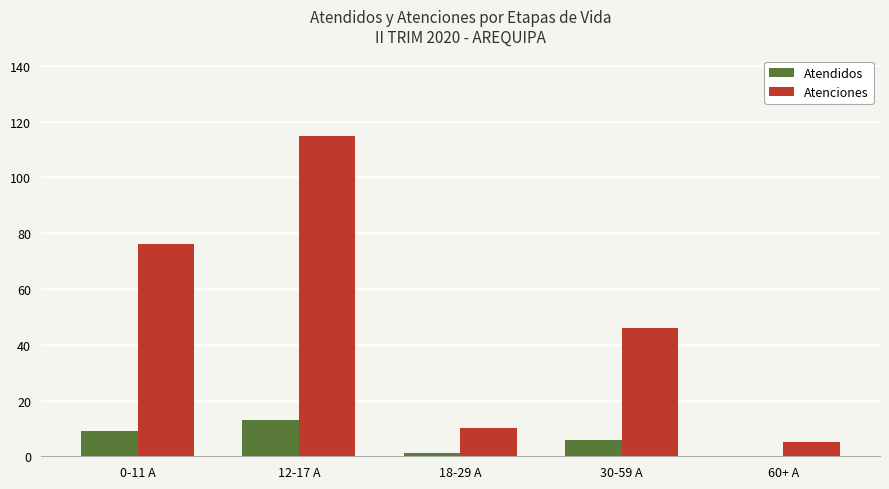

What is the total value across all series at 12-17 A?

128